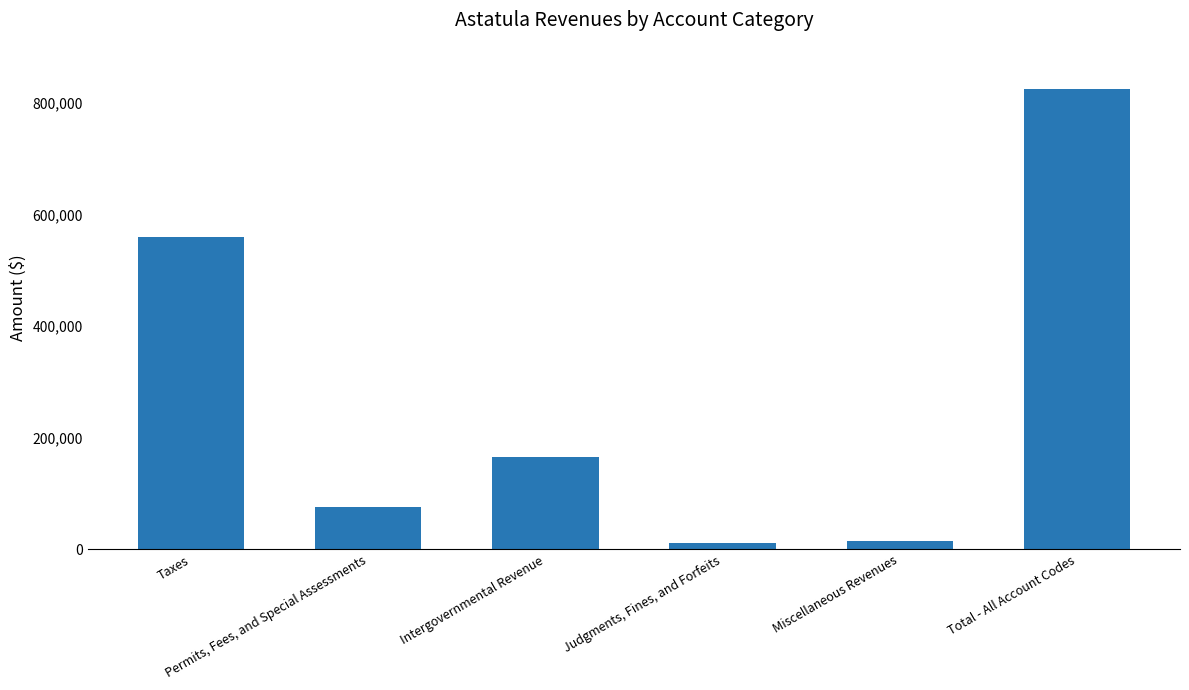

What is the change in value from Permits, Fees, and Special Assessments to Intergovernmental Revenue?

+88829